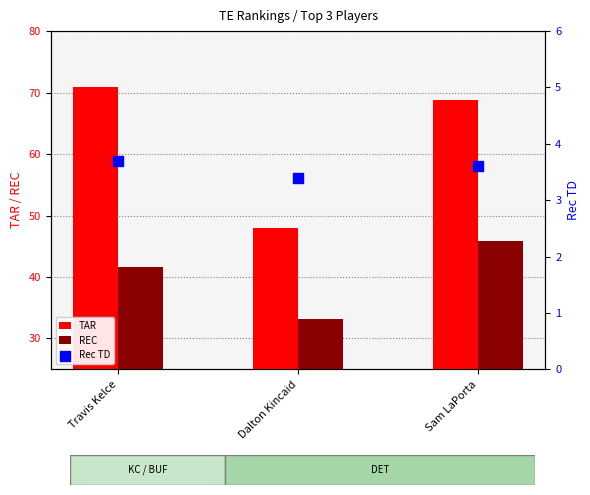

Which series has the largest total across all categories?

TAR